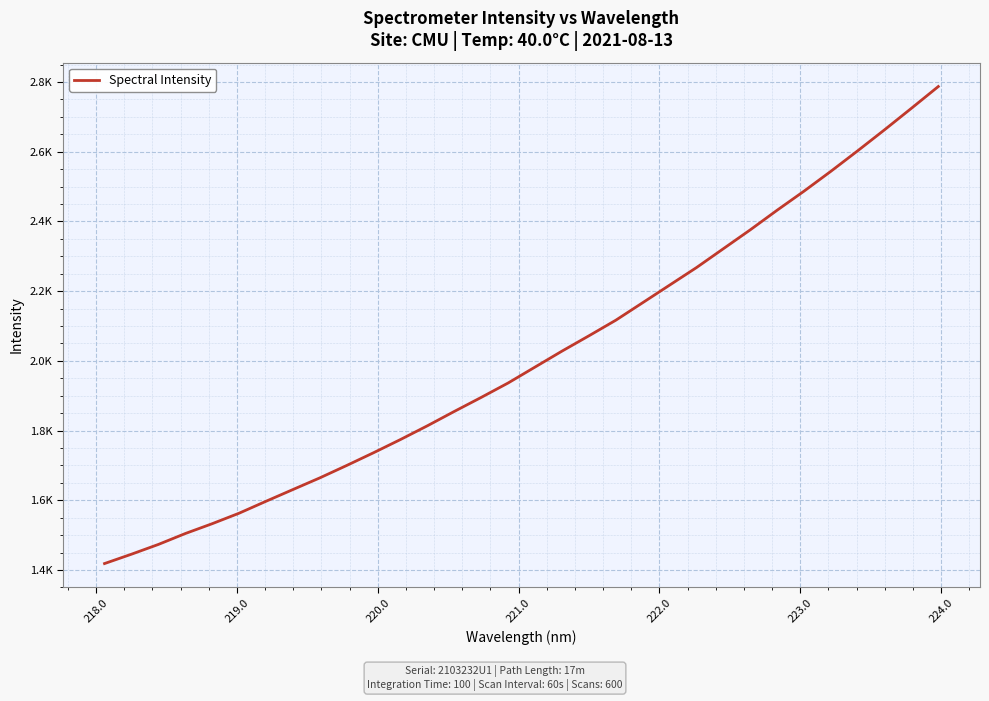

Is this an area chart (filled region under the line)?

No